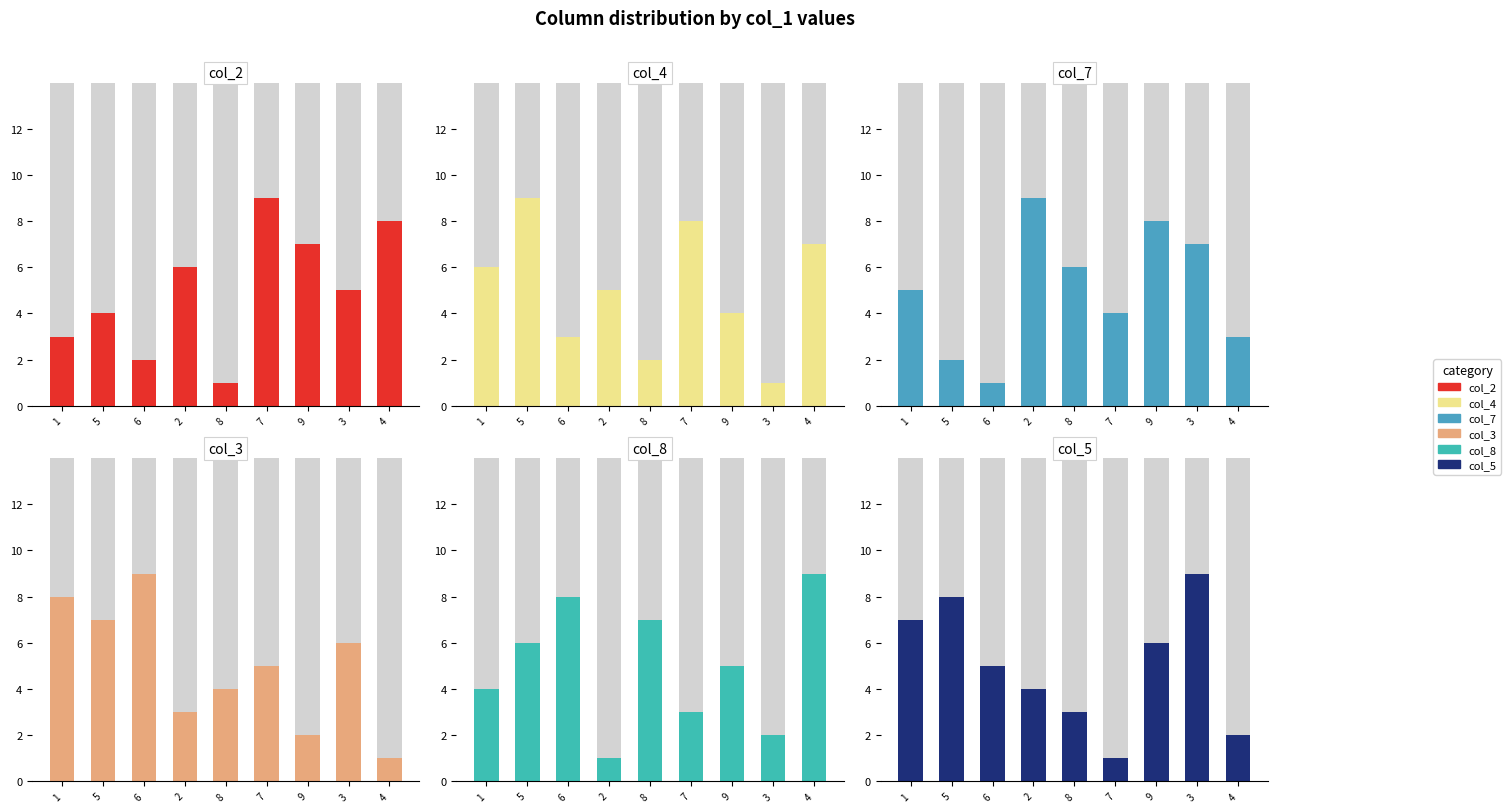

How many groups of bars are there?

9